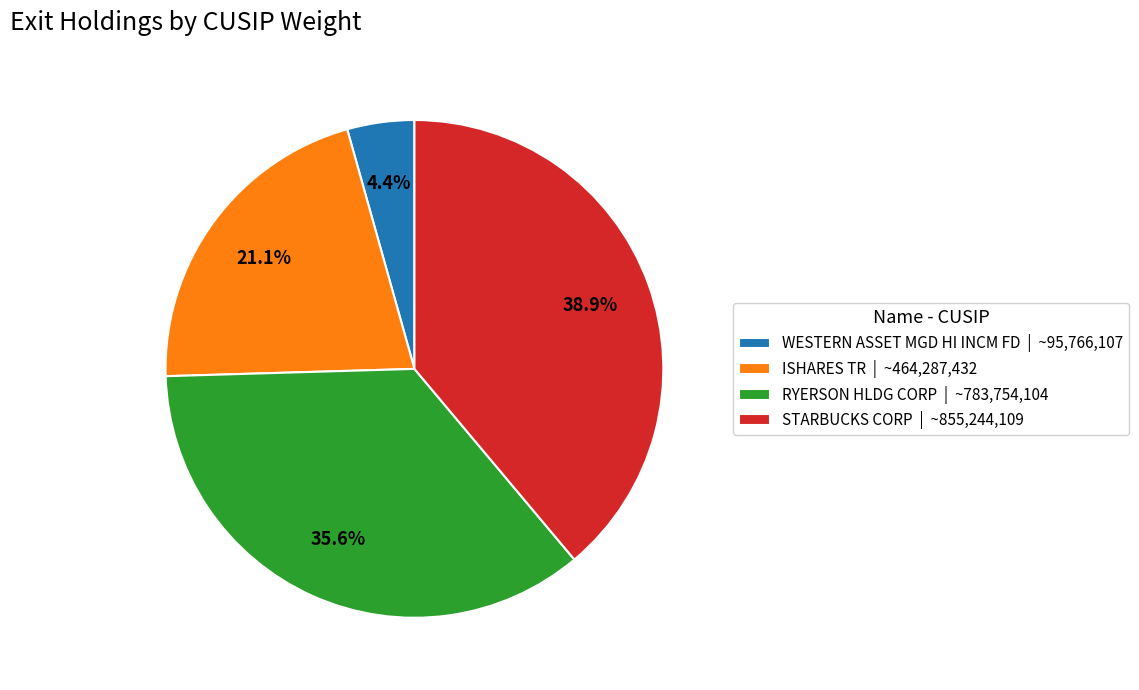

How many slices are in this pie chart?

4